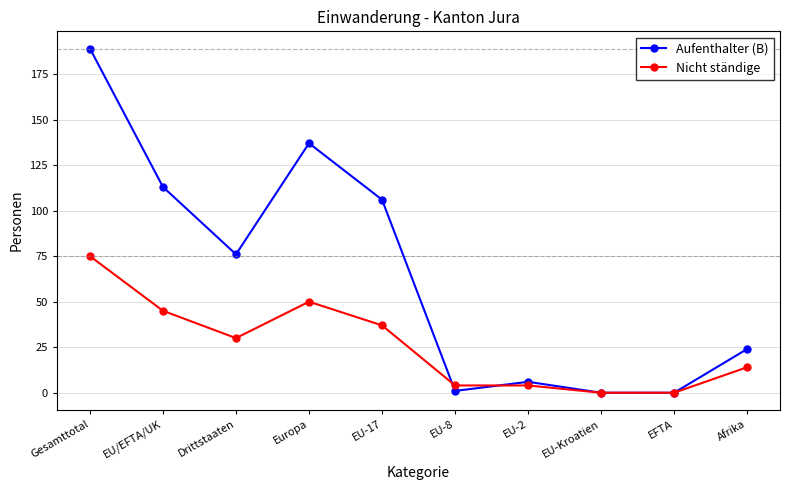

Which series has the largest total across all categories?

Aufenthalter (B)